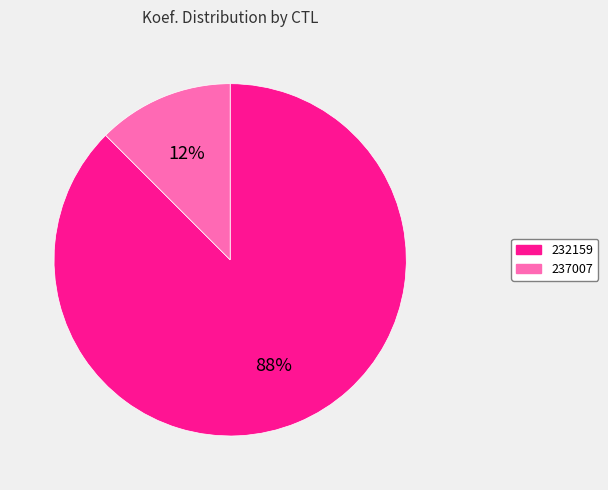

Which has a higher value, 237007 or 232159?

232159